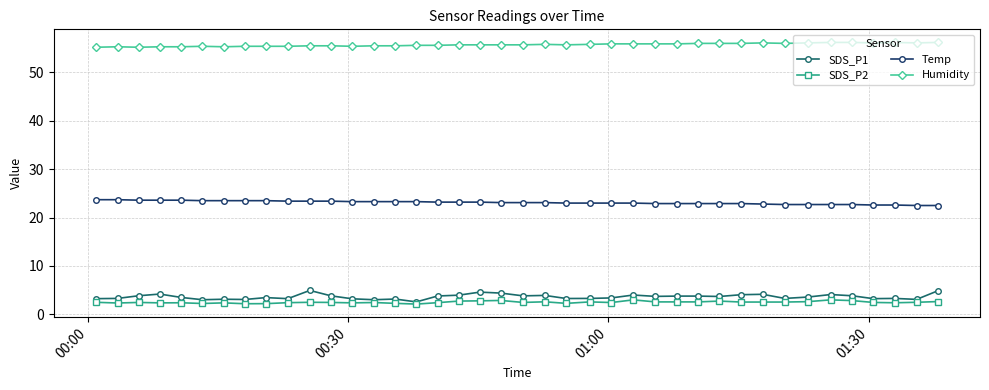

Which series has the largest range (max minus min)?

SDS_P1